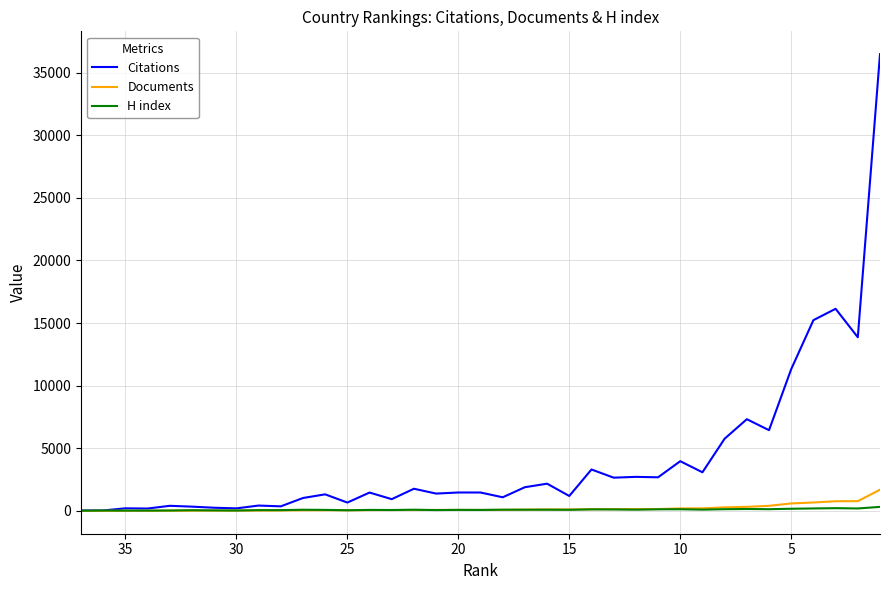

True or false: Citations and H index cross at least once.

False